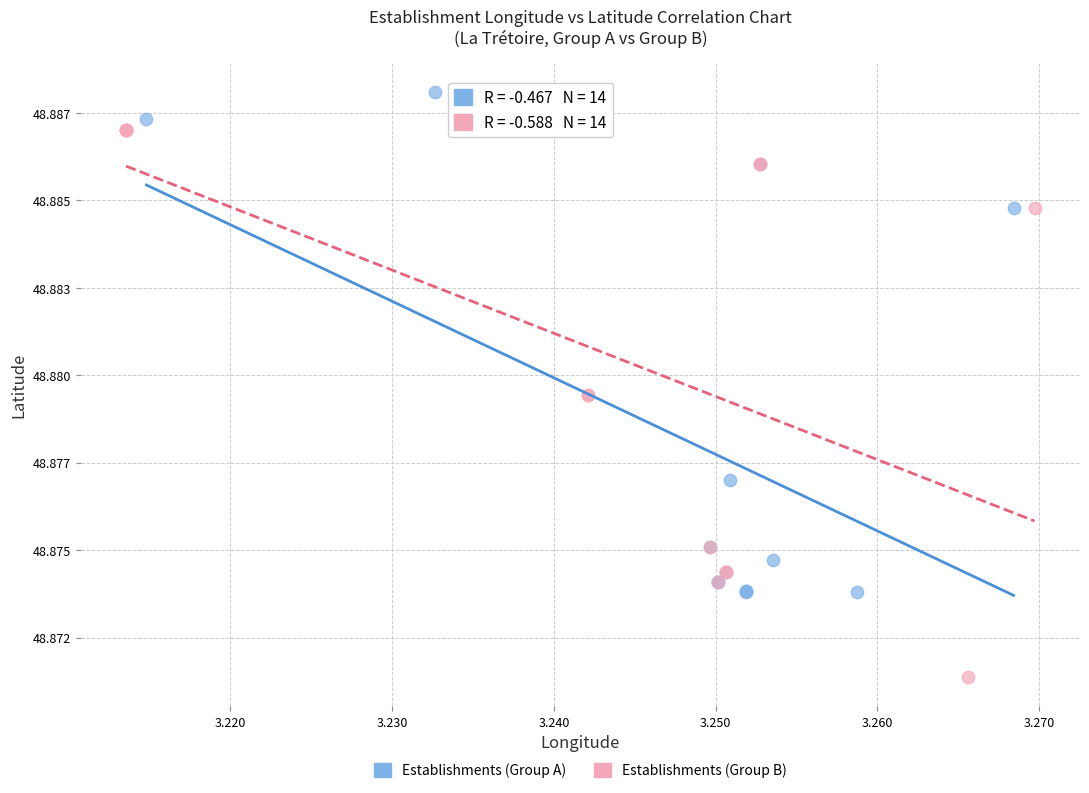

Which series has the widest spread of Y values?

Establishments (Group B)